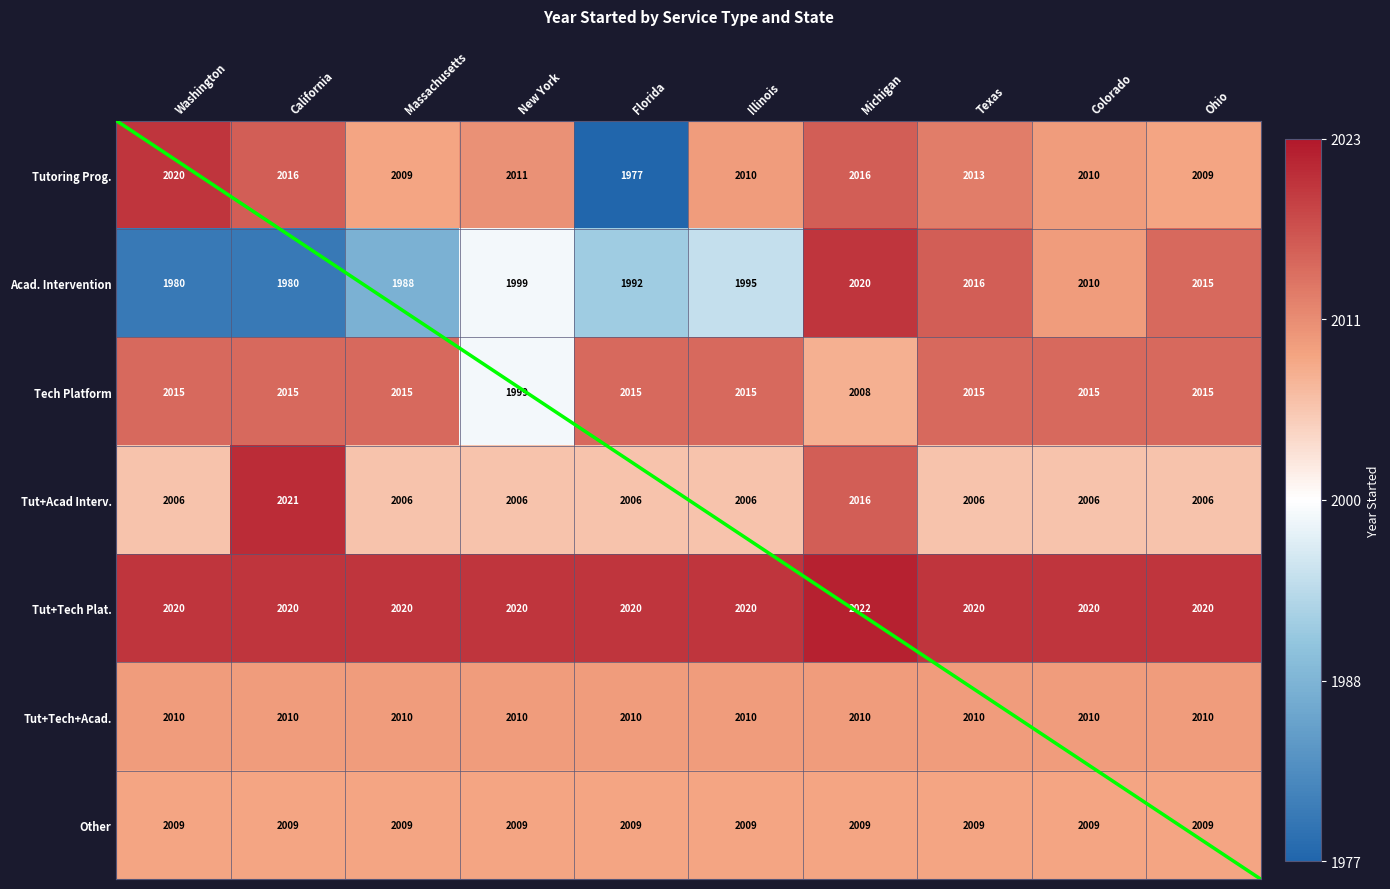

Which series has the widest spread of values?

Tutoring Prog.